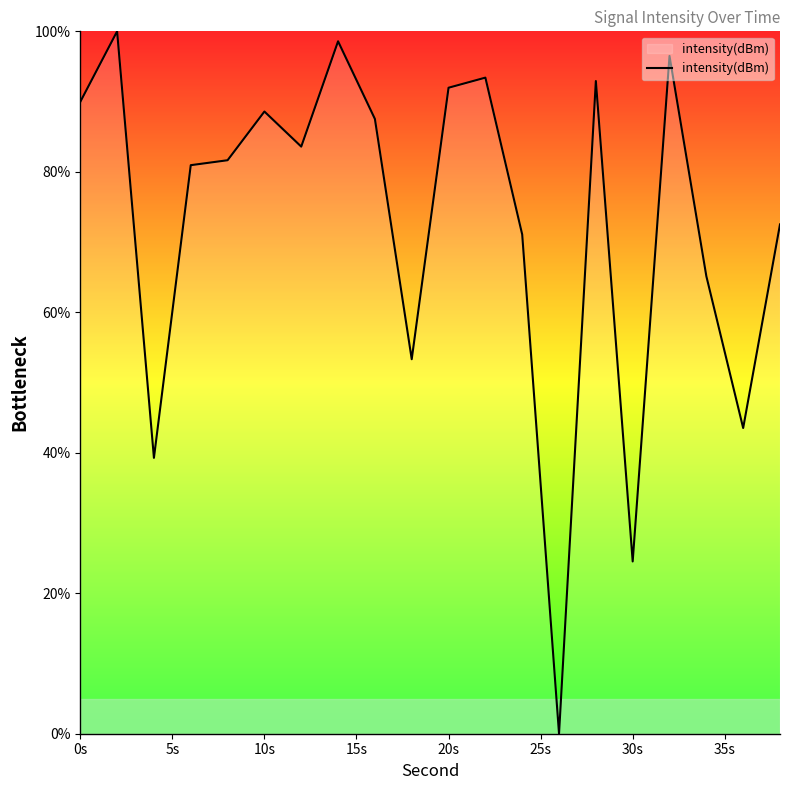

What is the difference between the maximum and minimum values?

100.0